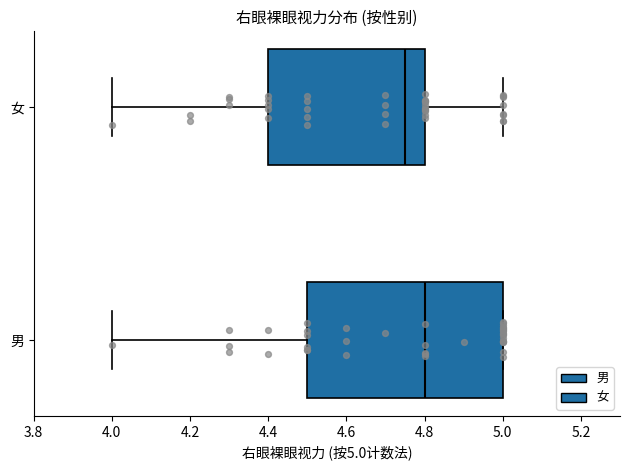

Which box has the furthest to the right median line?

男